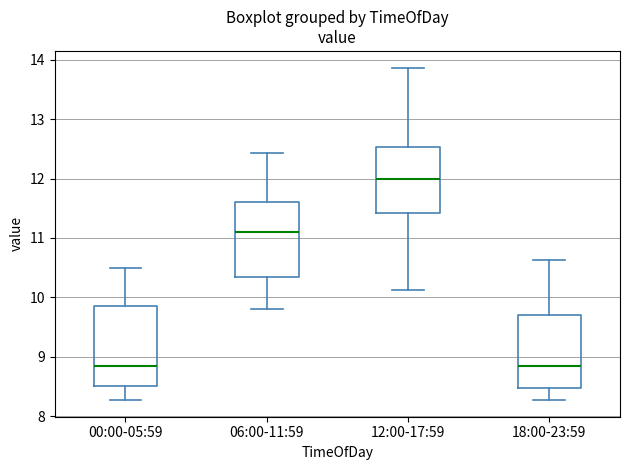

Reading left to right, read every box against the y-axis: the position of its median line, the range the box covers, and the ends of its whiskers. The values are not printed on the chart, so give them approximately, as read against the axis.

00:00-05:59: median 8.9, box 8.5 to 9.9, whiskers 8.3 to 10.5
06:00-11:59: median 11.1, box 10.3 to 11.6, whiskers 9.8 to 12.4
12:00-17:59: median 12.0, box 11.4 to 12.5, whiskers 10.1 to 13.9
18:00-23:59: median 8.9, box 8.5 to 9.7, whiskers 8.3 to 10.6